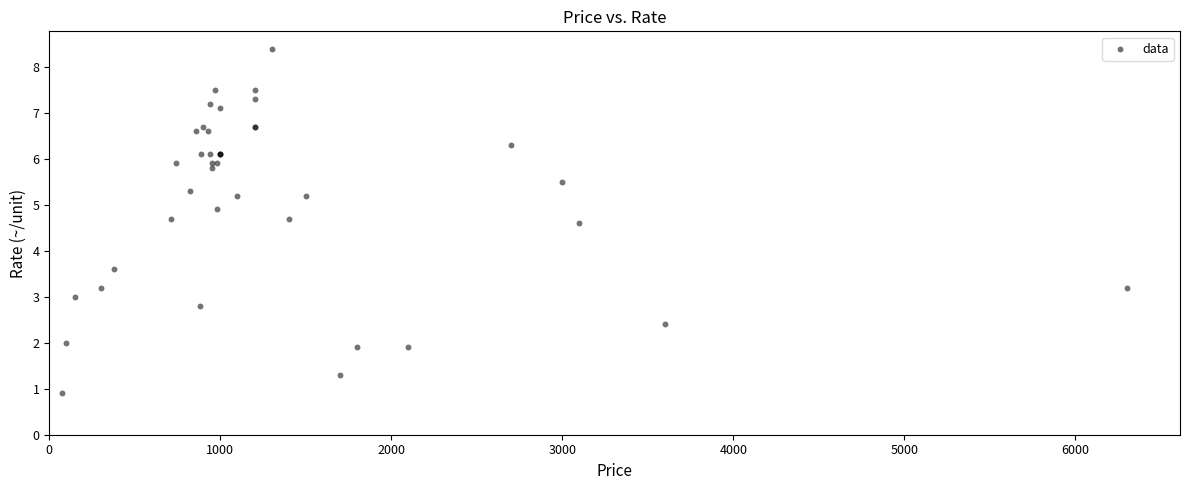

What Y value in the scatter plot is closest to 4?

3.6